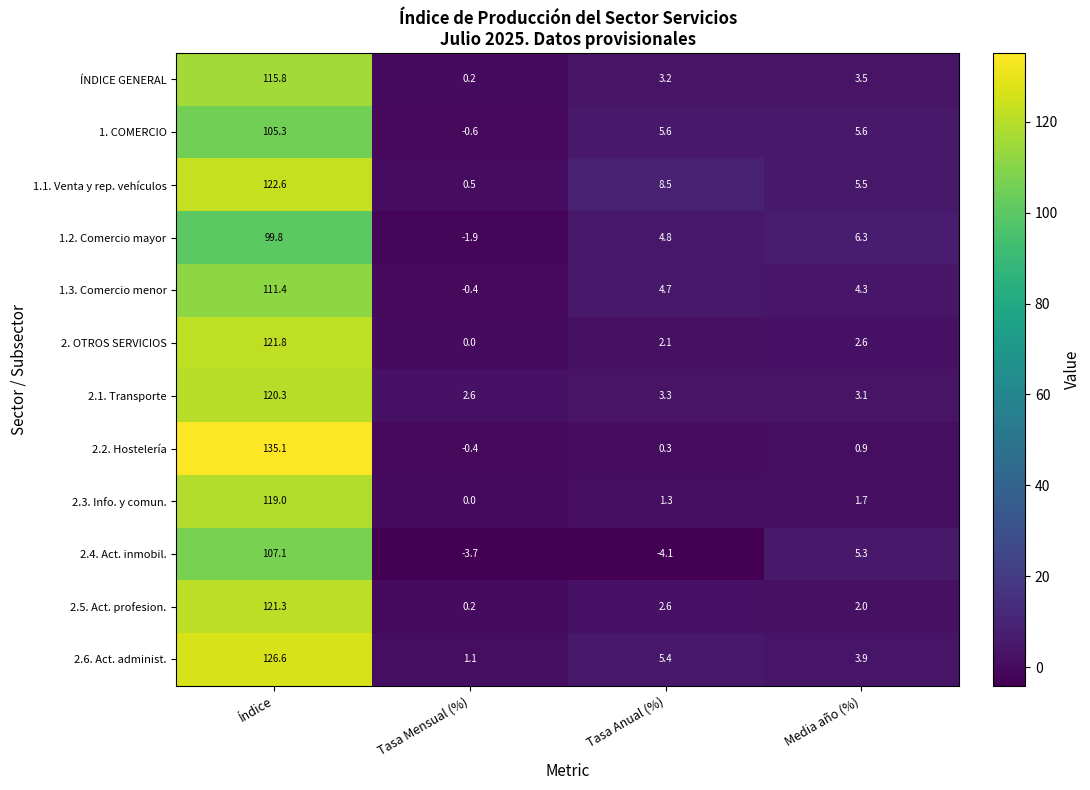

At how many categories does at least one series exceed 31?

1